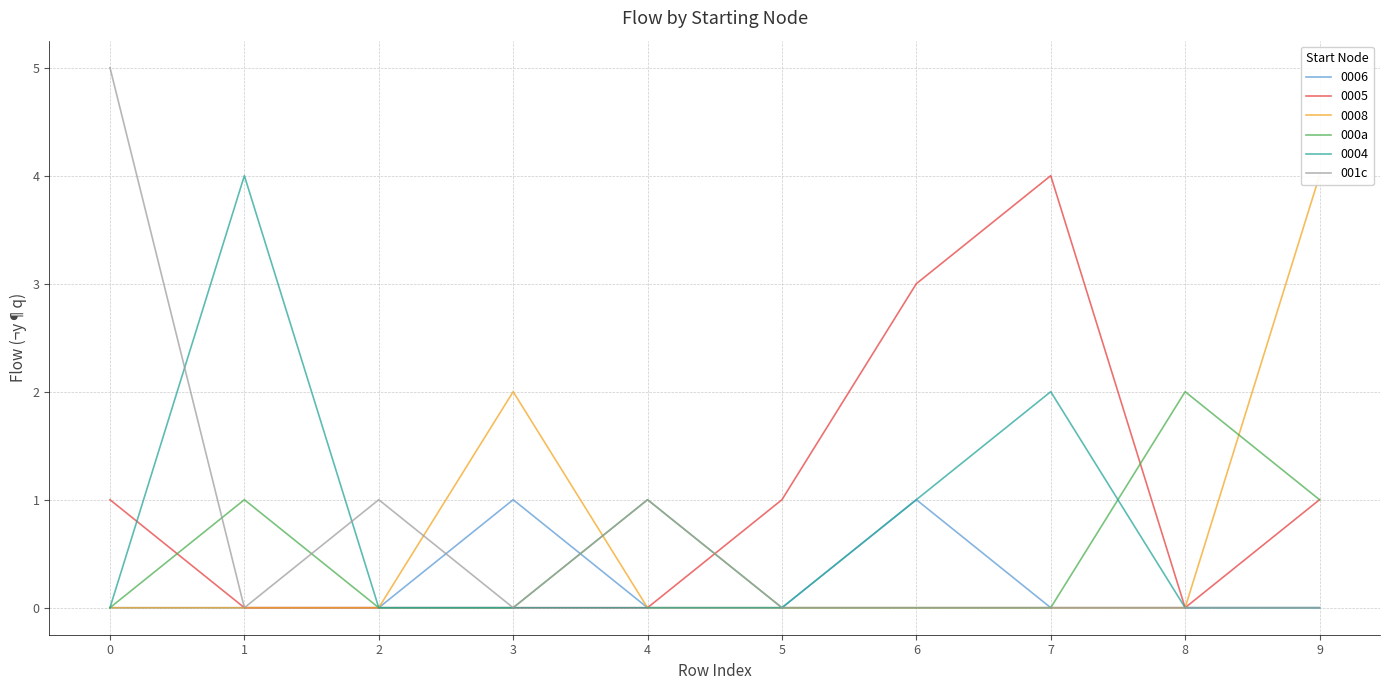

What is the sum of all 000a values?

5